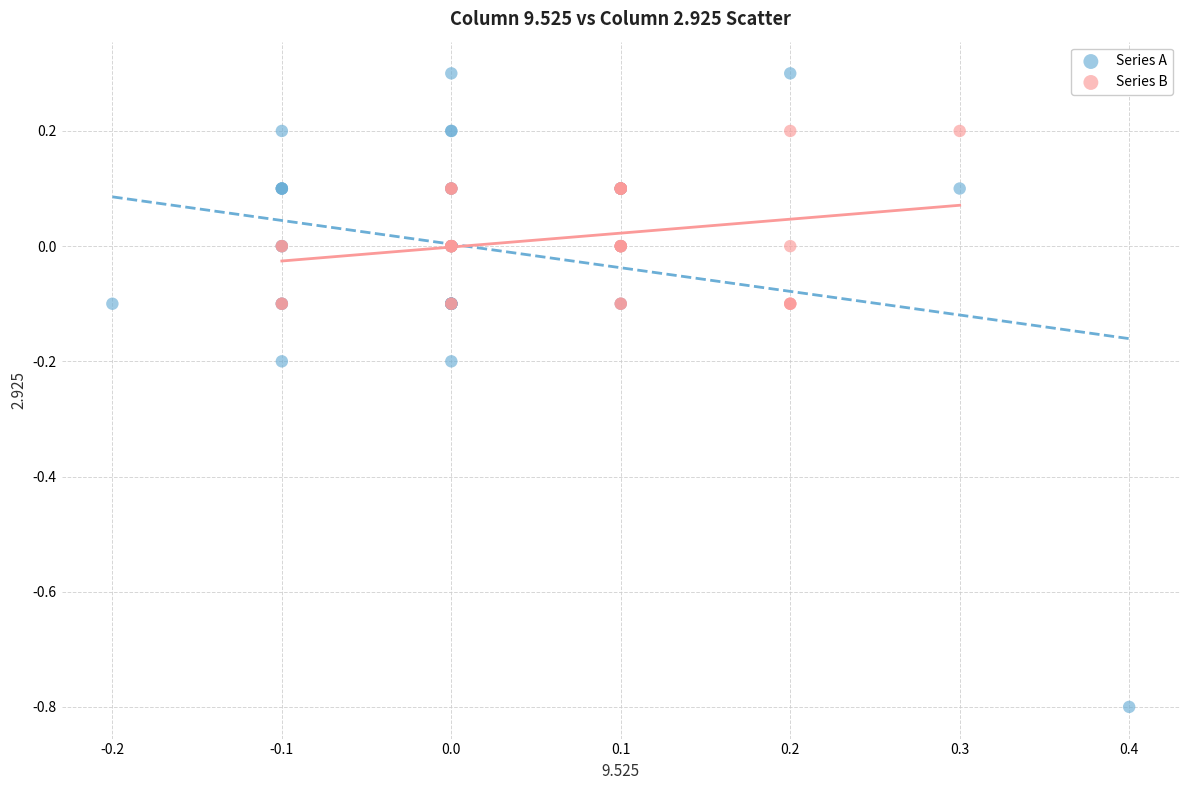

Which series contains the lowest Y value?

Series A